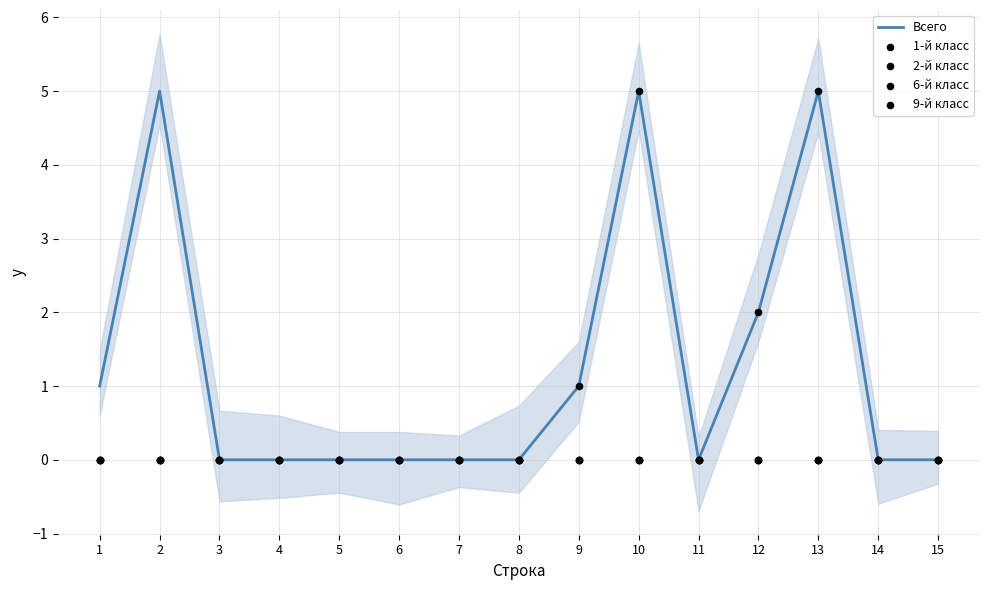

At how many categories does at least one series exceed 1?

4